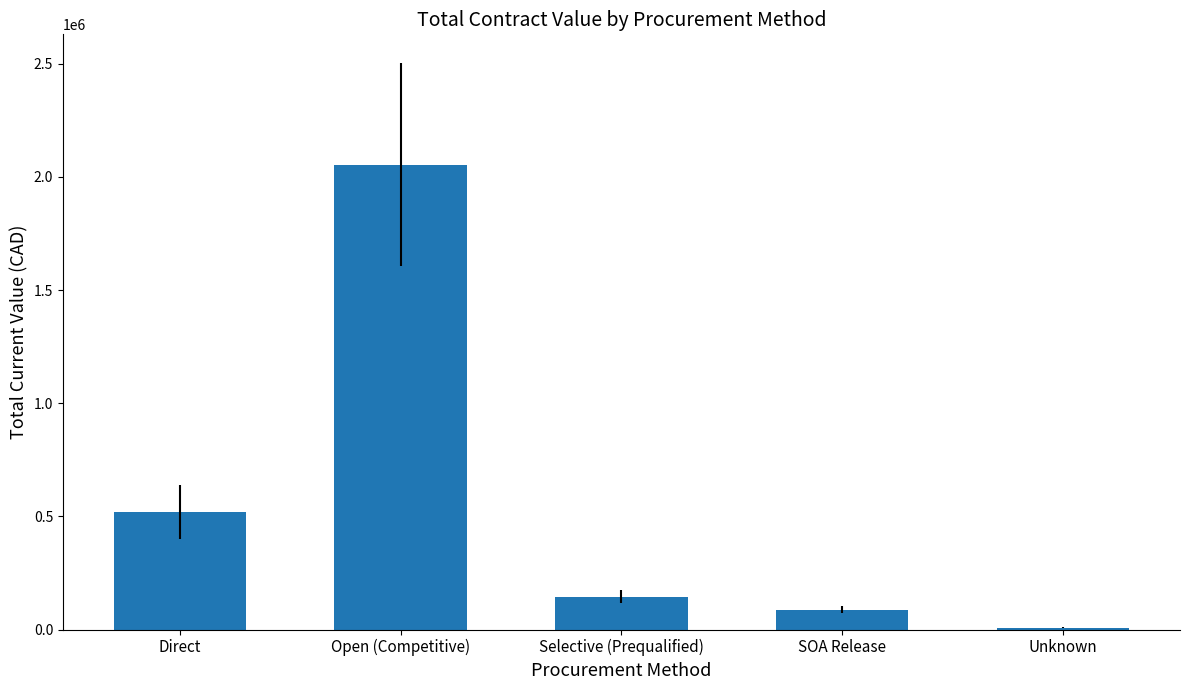

What is the sum of the values at Open (Competitive) and Direct?

2572611.2